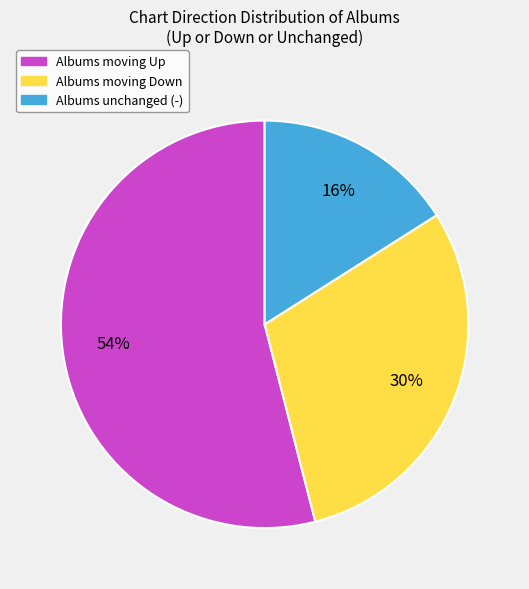

Is it true that Albums unchanged (-) is 16% of the pie?

True